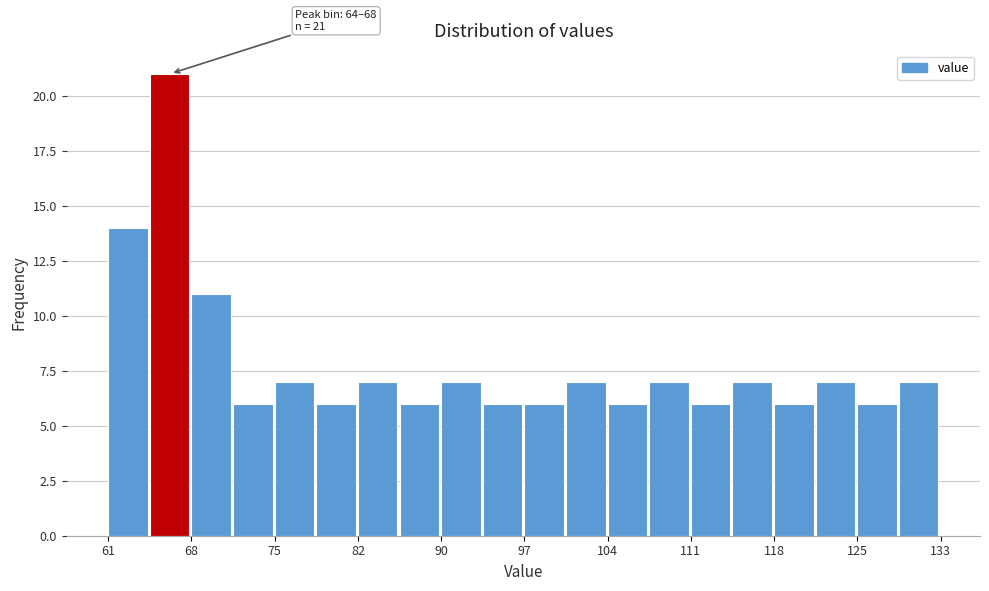

Around what value on the x-axis is the tallest bar? Give the approximate position of its centre, as read against the axis.

66